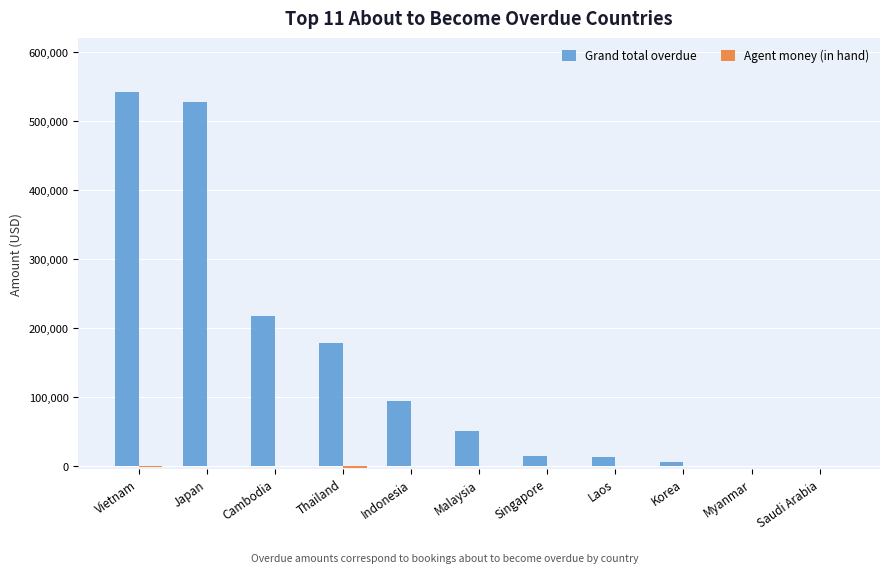

Which series has the largest total across all categories?

Grand total overdue